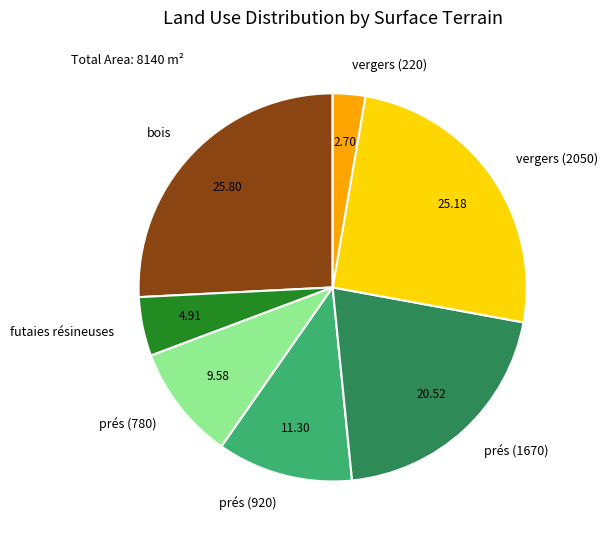

Count the number of slices in the pie.

7